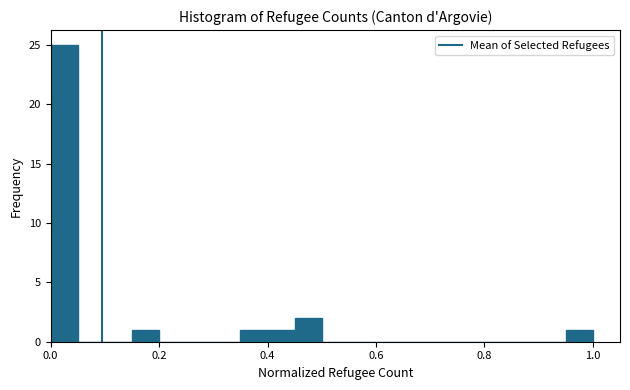

Around what value on the x-axis is the tallest bar? Give the approximate position of its centre, as read against the axis.

0.02